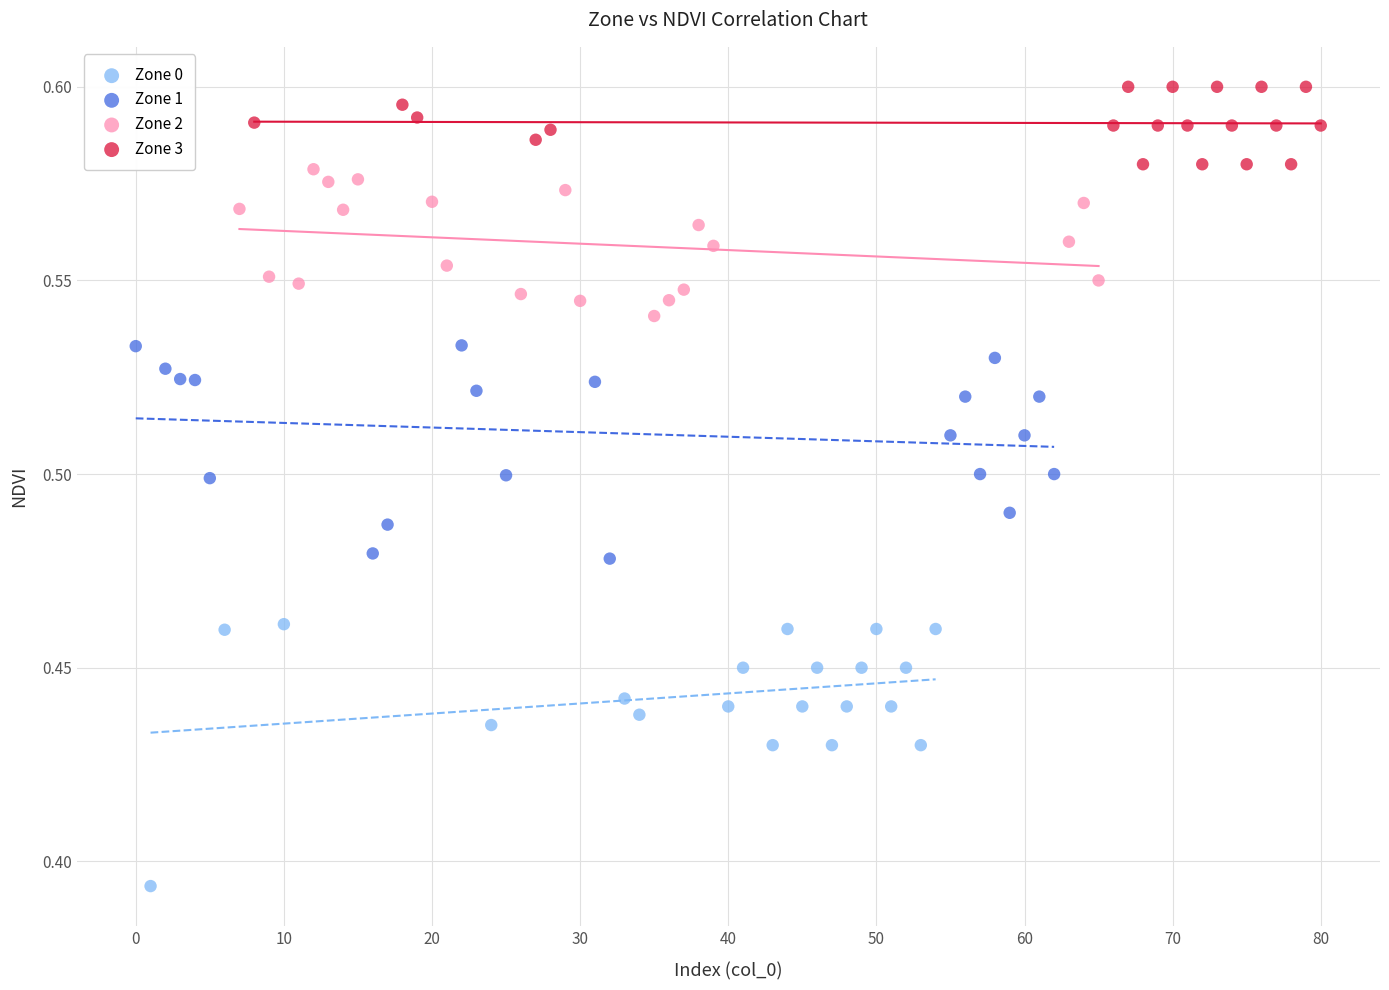

Which series has the widest spread of Y values?

Zone 0